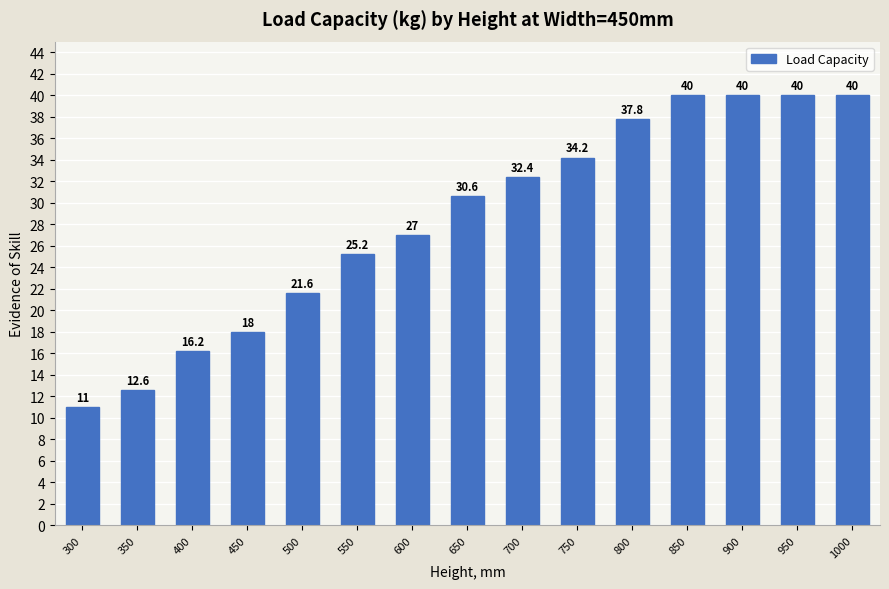

Reading right to left, transcribe all the data shown in this chart.

1000=40.0	950=40.0	900=40.0	850=40.0	800=37.8	750=34.2	700=32.4	650=30.6	600=27.0	550=25.2	500=21.6	450=18.0	400=16.2	350=12.6	300=11.0